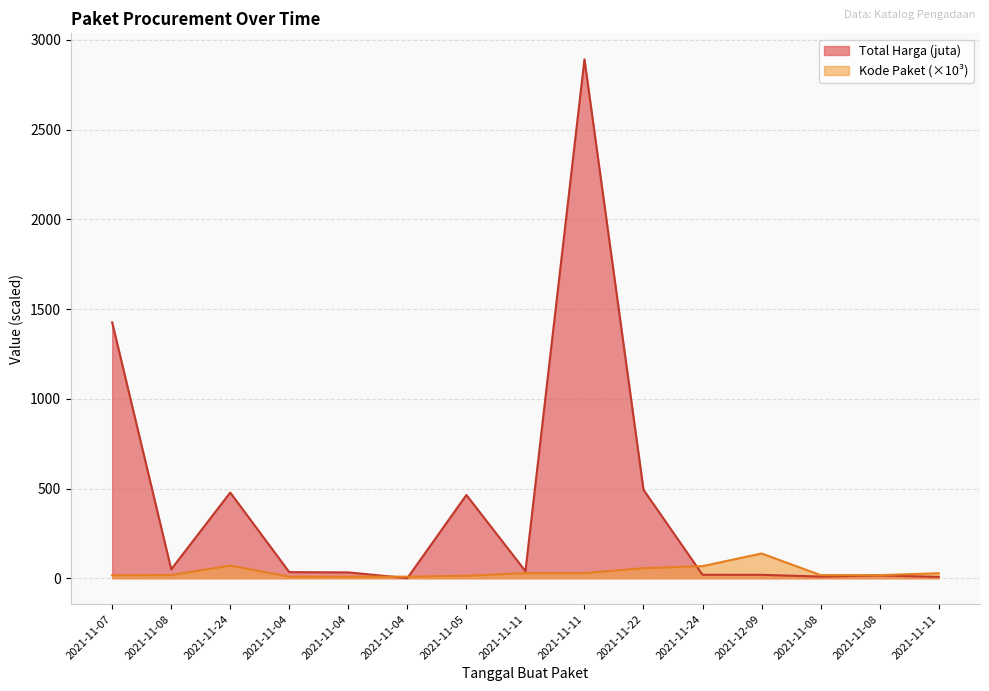

What is the spread (max minus min) of values at 2021-11-08?

32.2